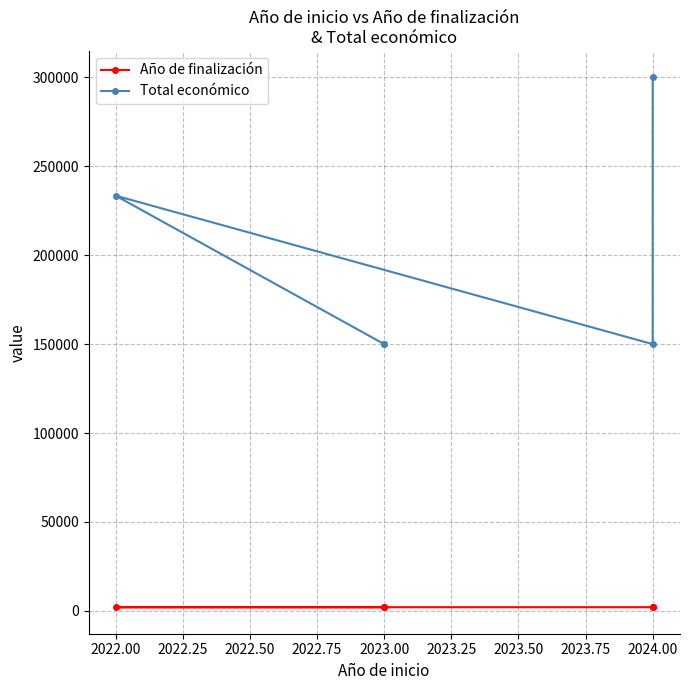

Which has a higher value, 2024.00 or 2023.00?

2023.00